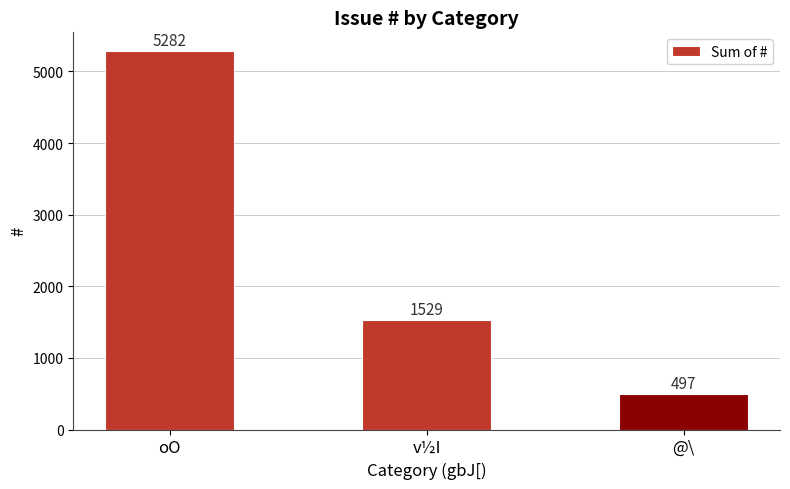

What is the label of the 1st bar from the right?

@\